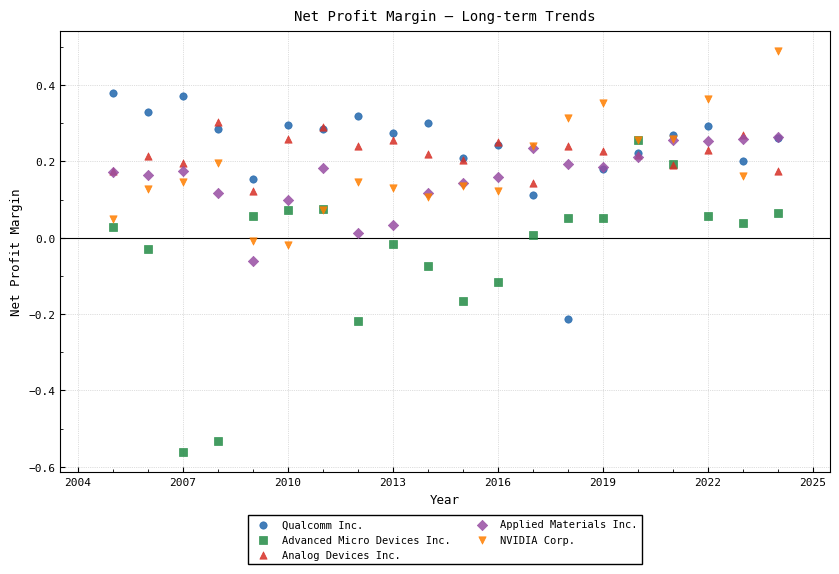

What are all the series names shown in the legend?

Qualcomm Inc., Advanced Micro Devices Inc., Analog Devices Inc., Applied Materials Inc., NVIDIA Corp.